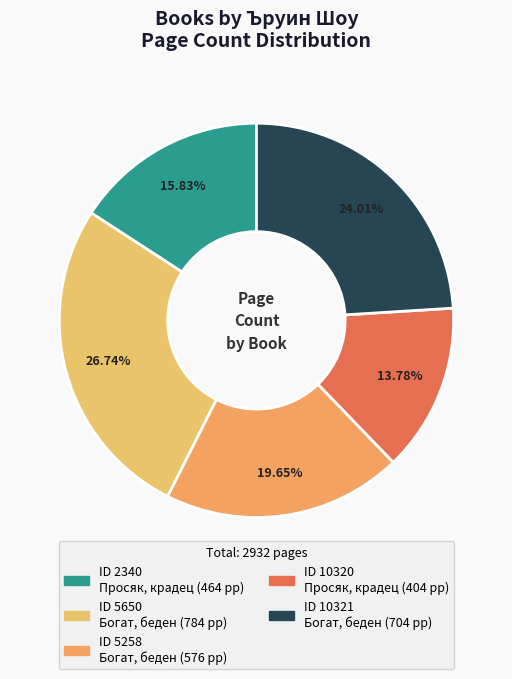

Does any single category account for the majority?

No